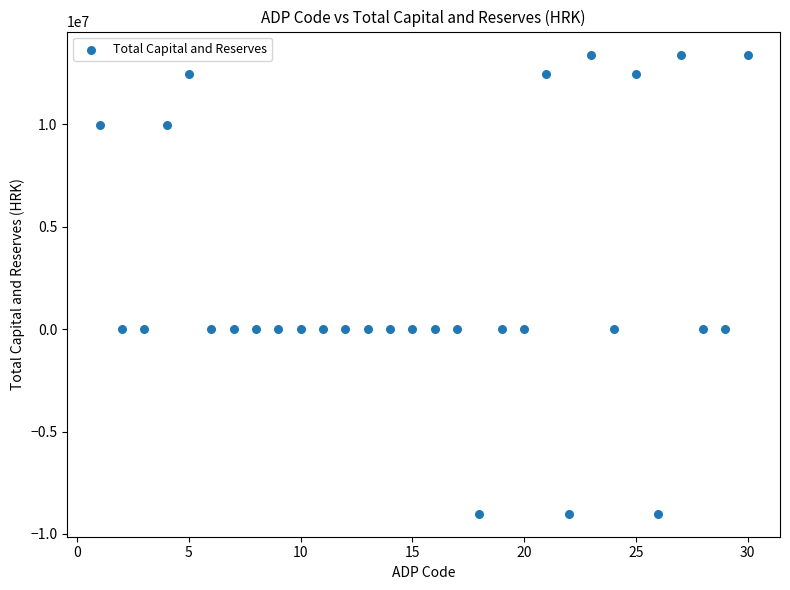

What is the range of Y values (max minus min)?

22426950